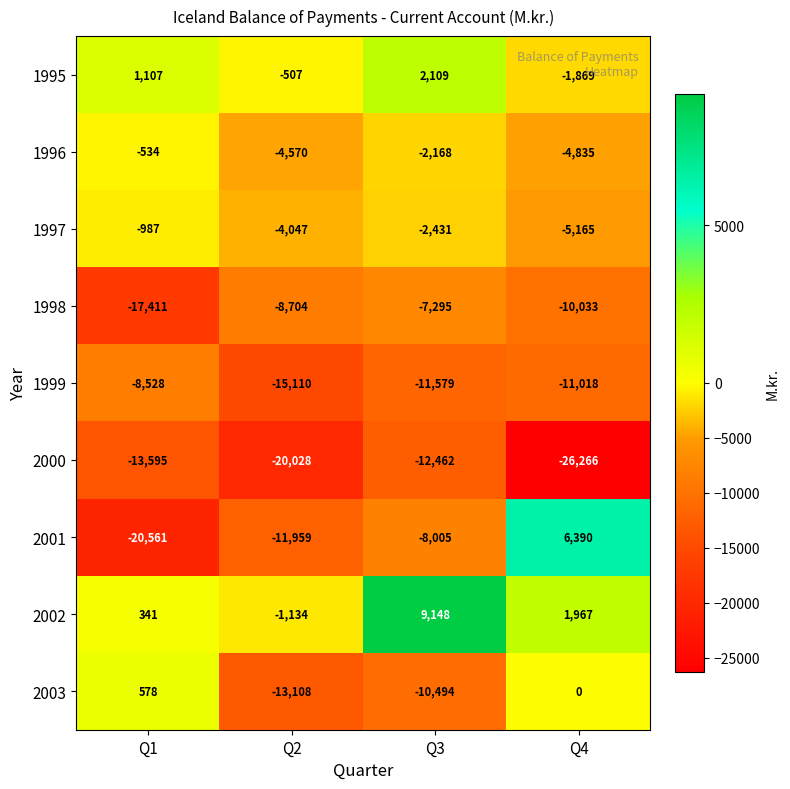

How many data points does each series have?

4